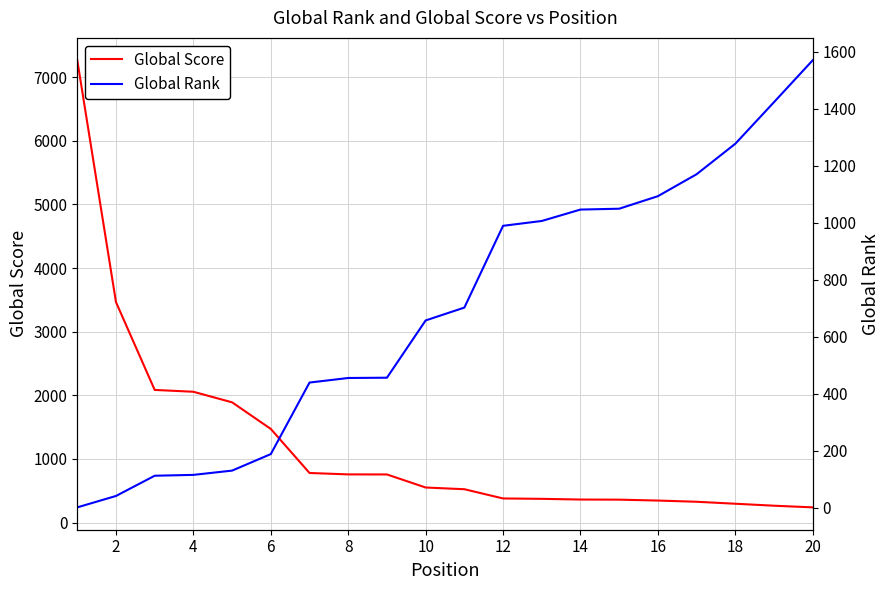

What is the sum of all Global Rank values?

13919